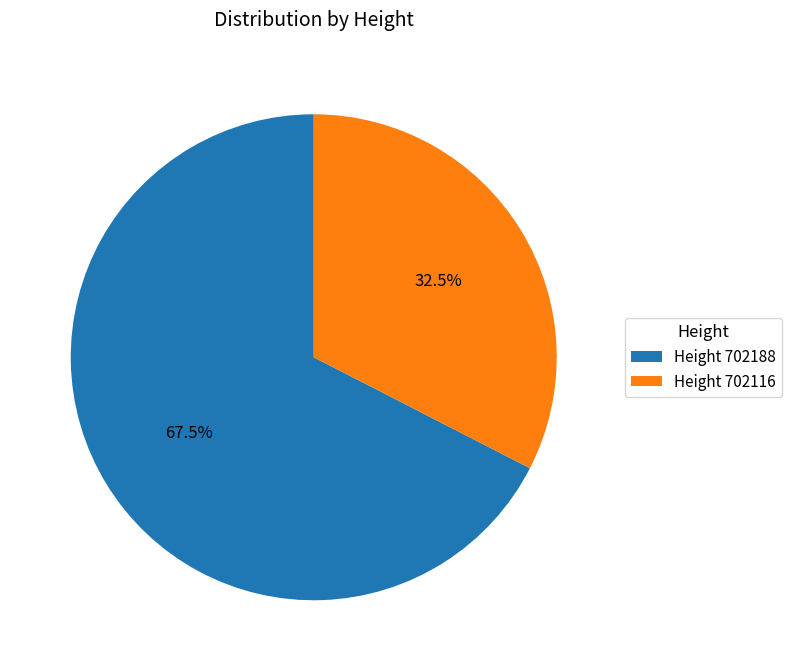

Which slice is the largest?

Height 702188